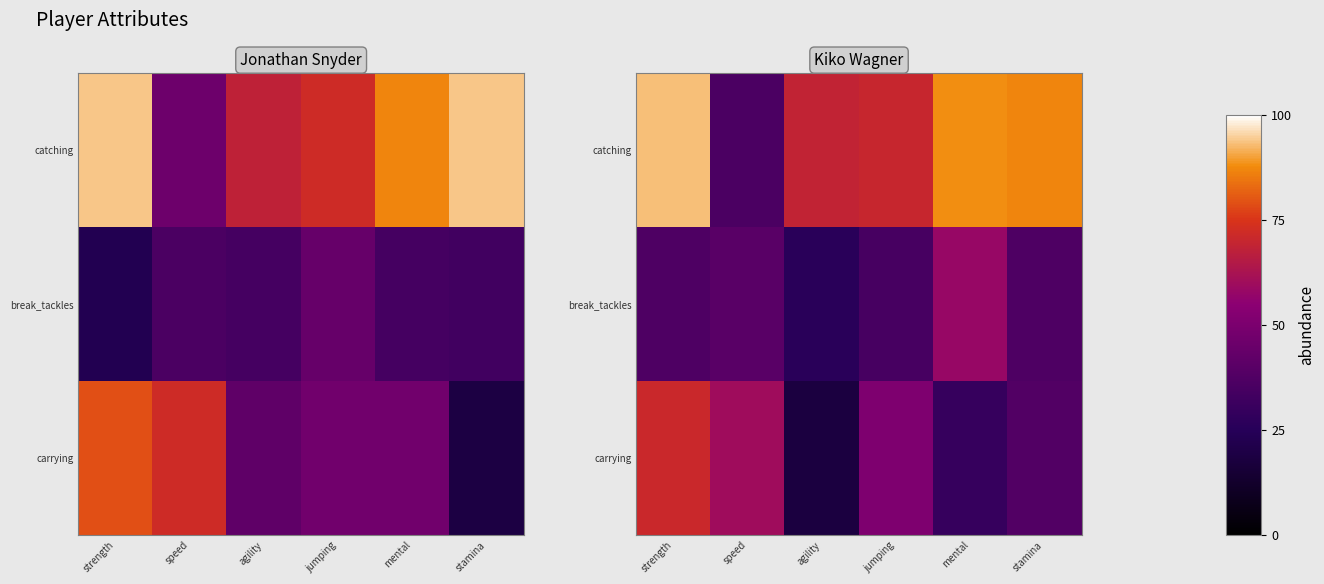

Is it true that catching equals 110 at jumping?

False